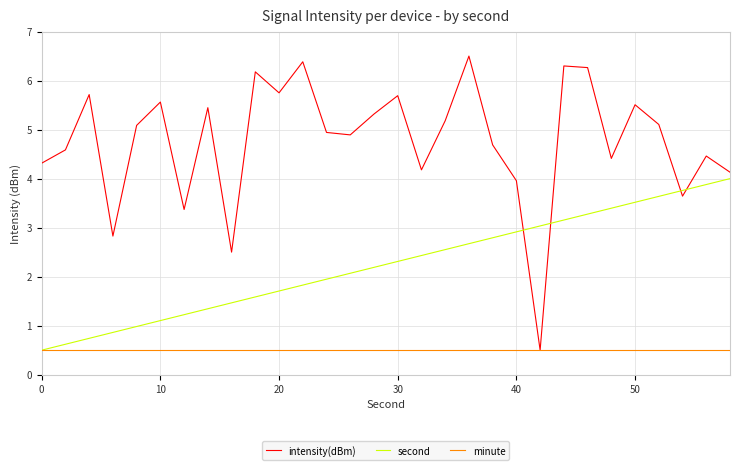

Which series has the largest range (max minus min)?

intensity(dBm)